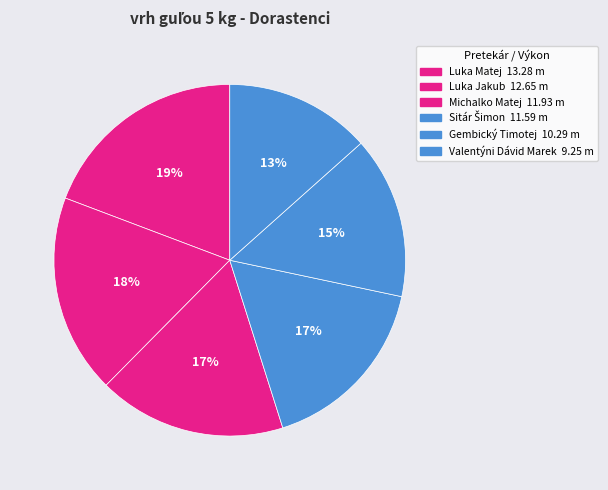

Is it true that Sitár Šimon is 32% of the pie?

False